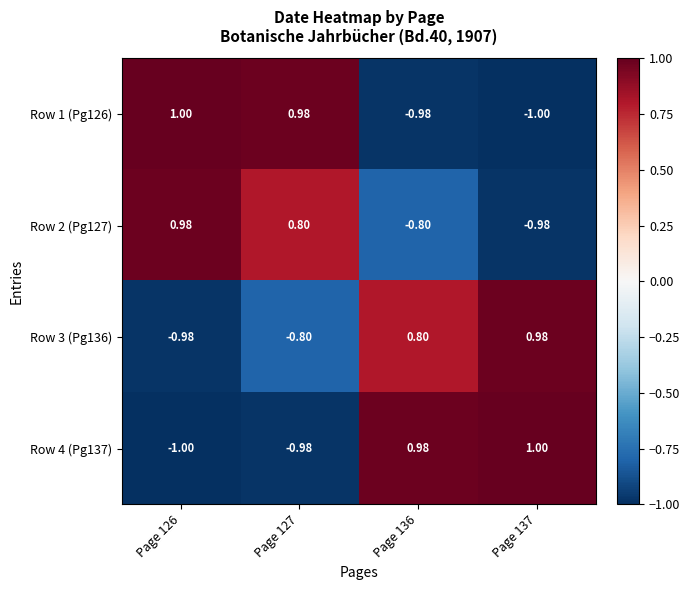

What is the smallest value displayed?

-1.0